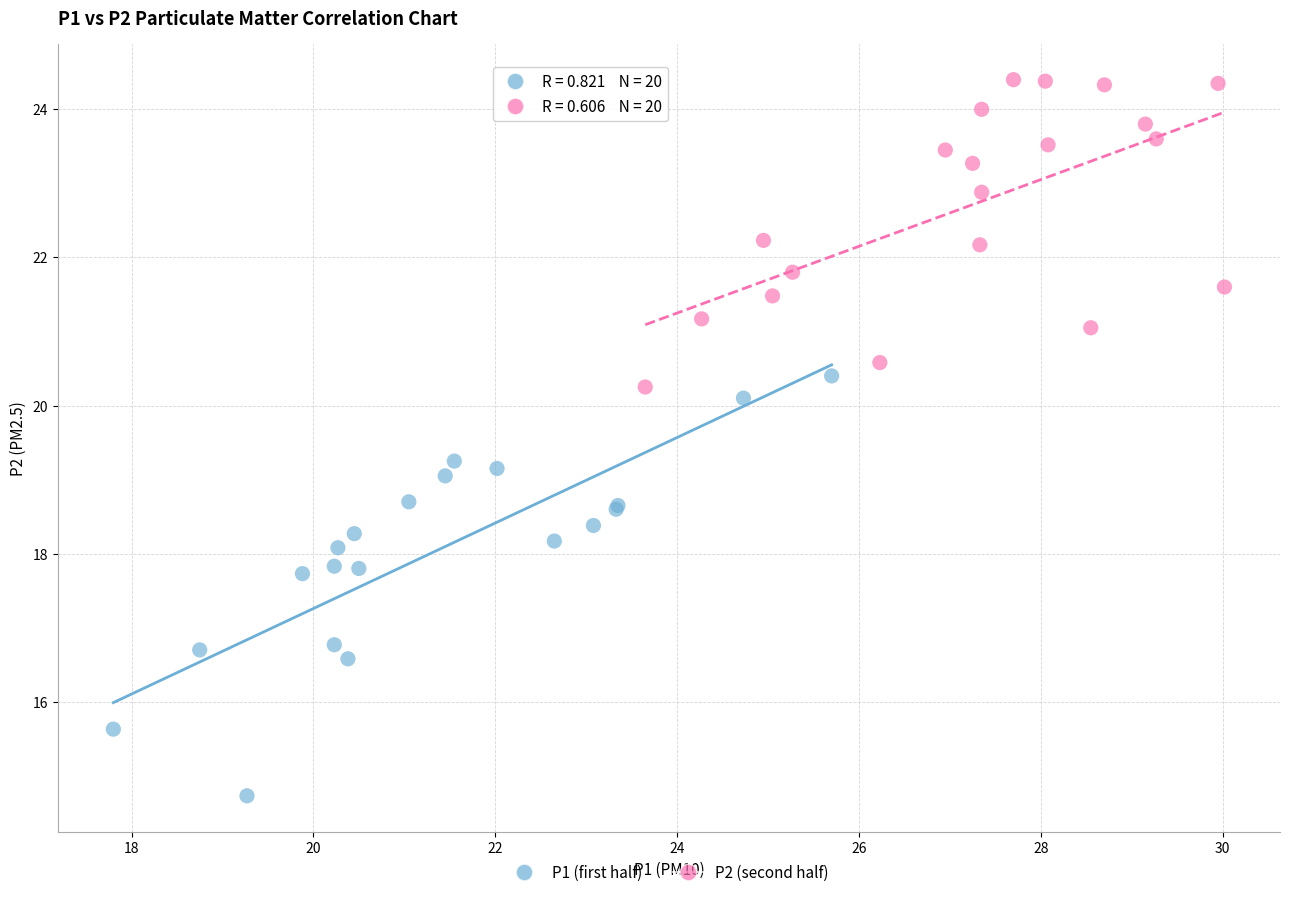

Which series reaches the minimum Y coordinate?

P1 (first half)